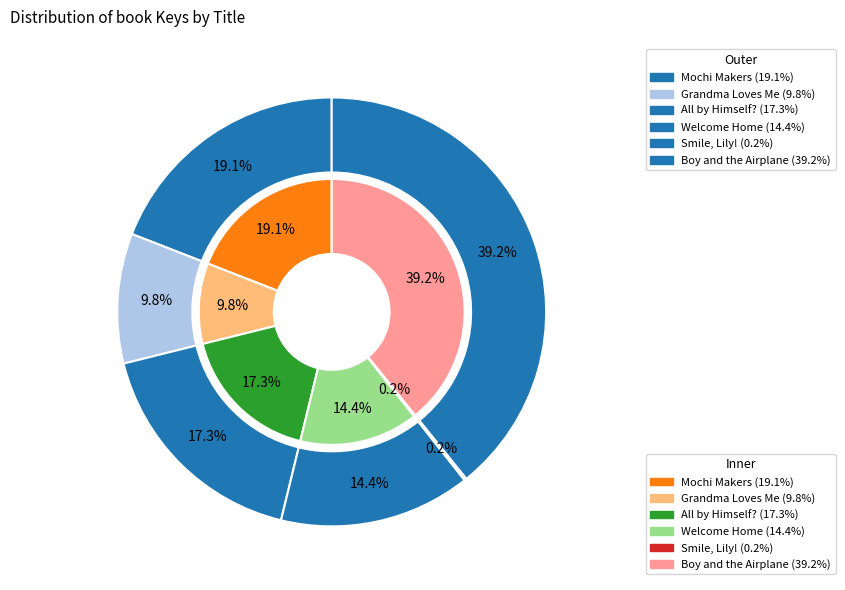

To the nearest percent, what is the combined percentage of Grandma Loves Me and Welcome Home?

24%